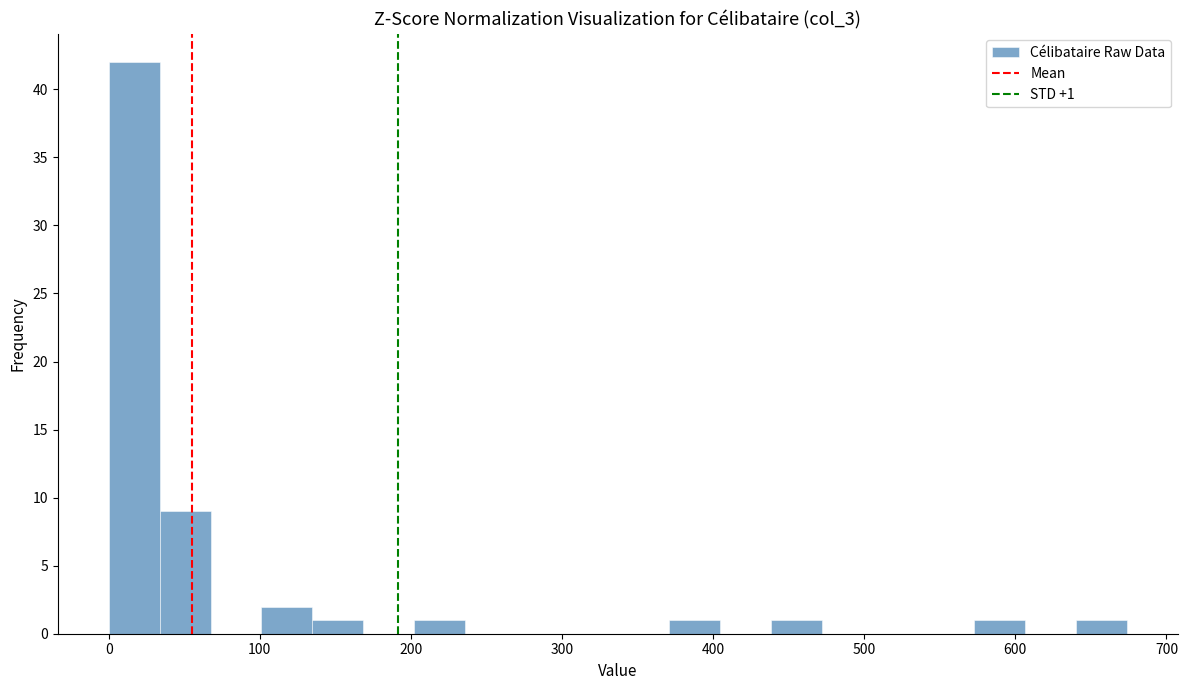

Read against the x-axis, roughly where is the centre of the tallest bar?

20